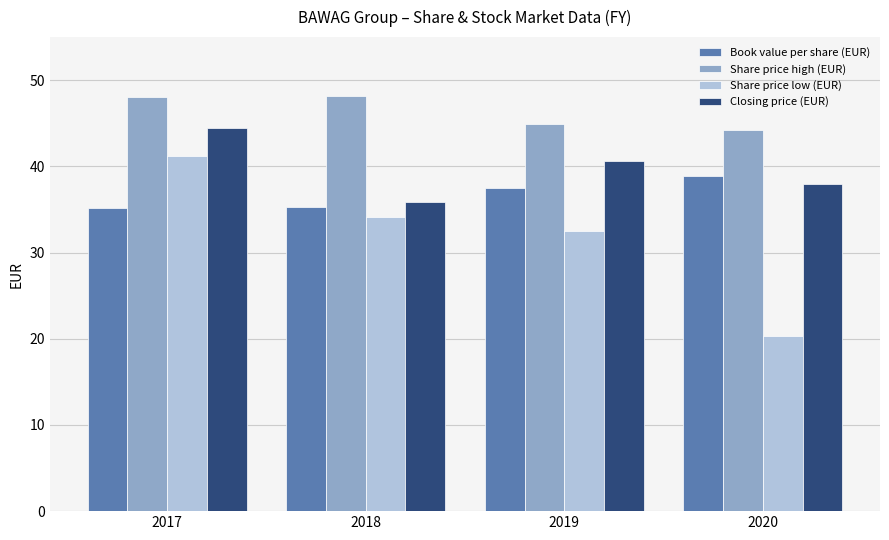

What is the difference between the second highest and second lowest values in the Share price low (EUR) series?

1.7